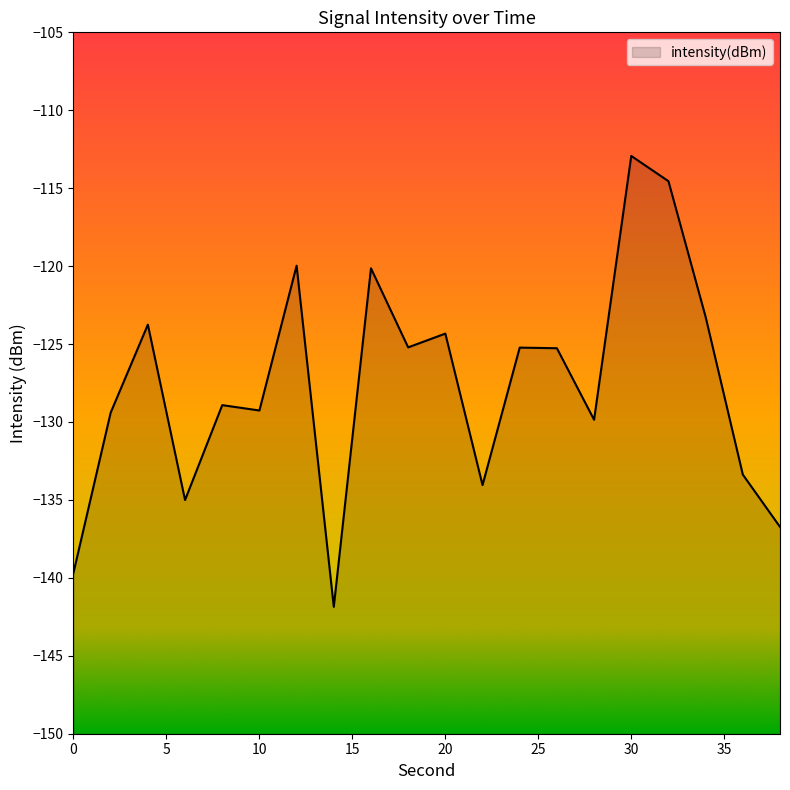

How many lines are shown in the chart?

1